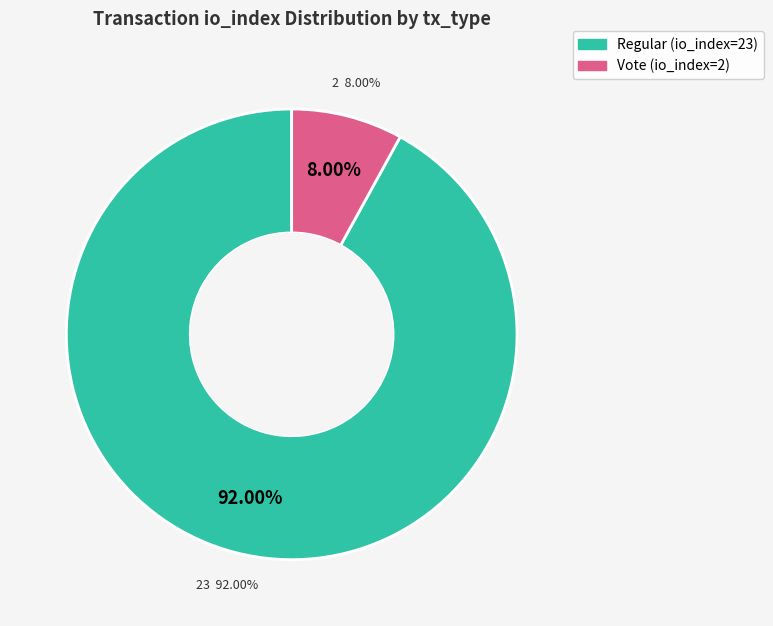

How much of the chart is everything except Regular (io_index=23)?

8.0%